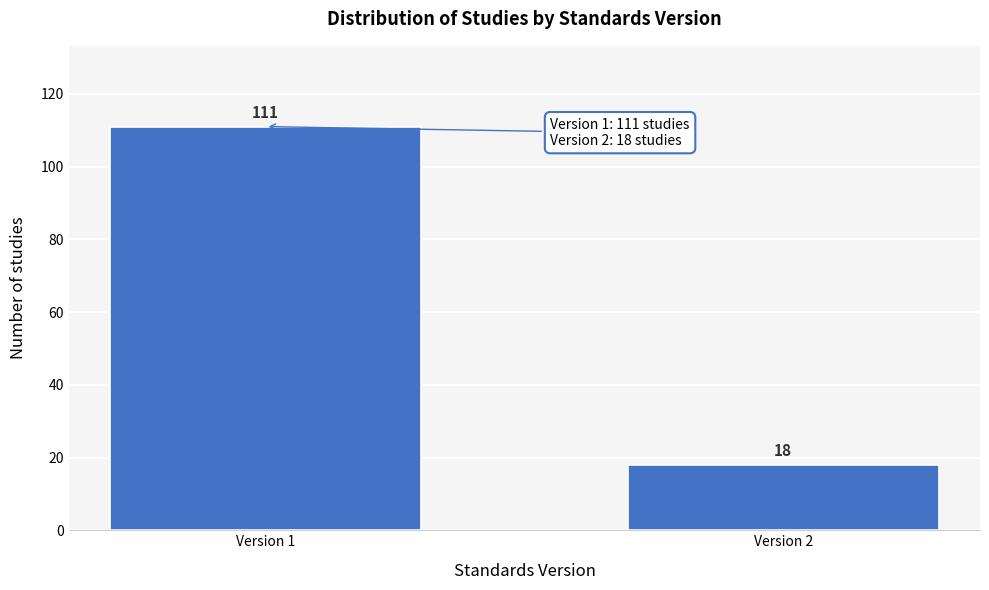

Reading left to right, extract all data points from this chart.

Version 1=111	Version 2=18